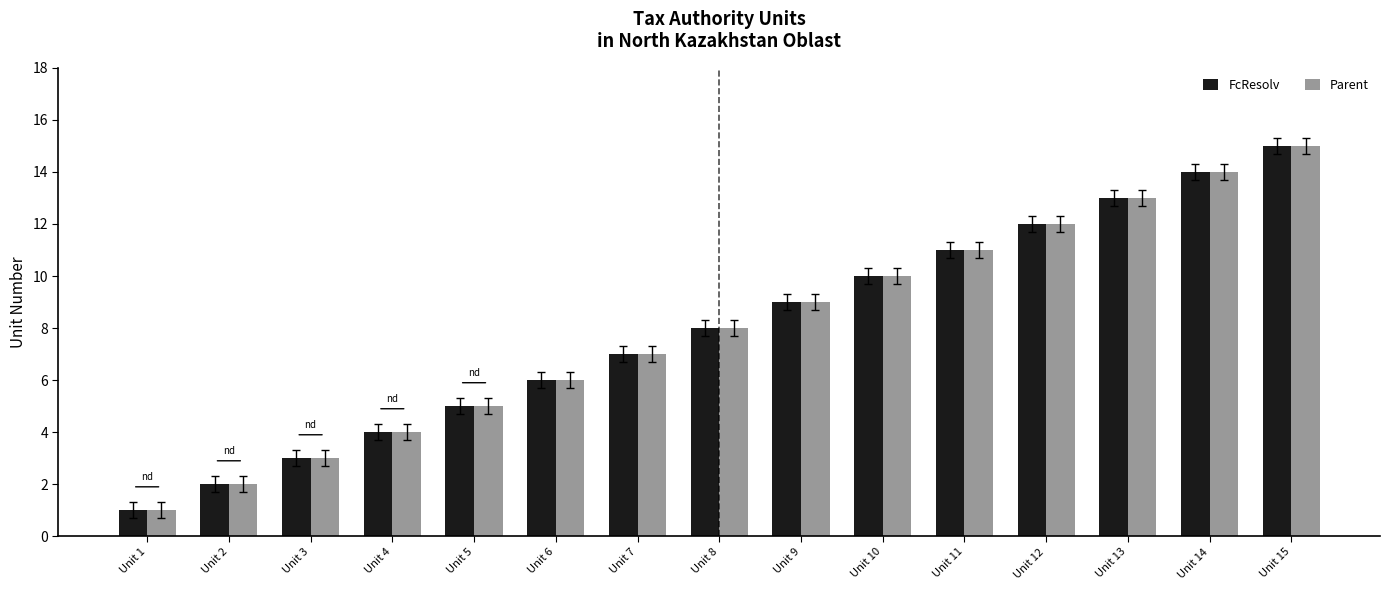

What are all the series names shown in the legend?

FcResolv, Parent